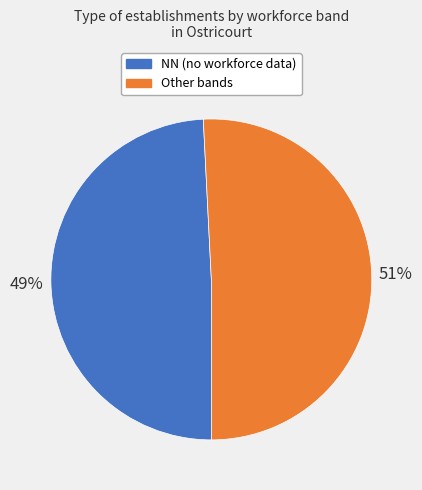

To the nearest percent, what is the difference between the largest and smallest slice percentages?

2%